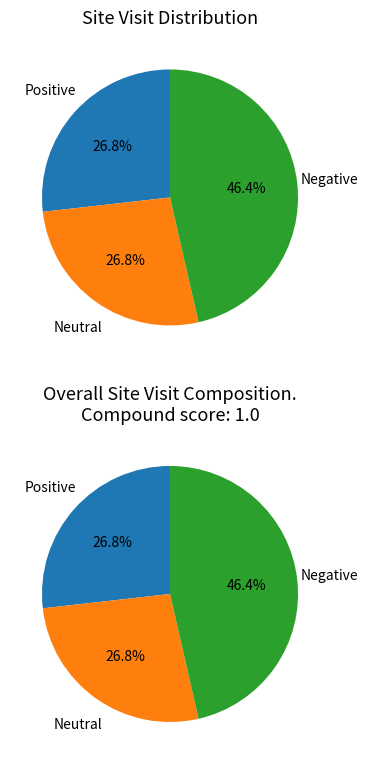

Is there any slice that represents more than half of the pie?

No